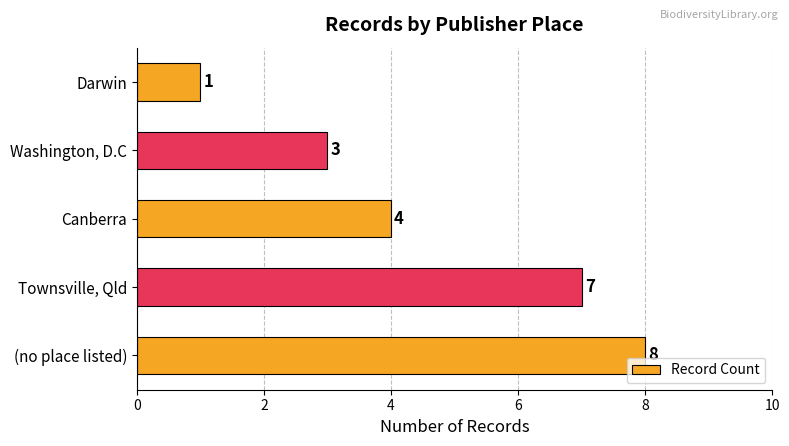

What is the change in value from (no place listed) to Darwin?

-7